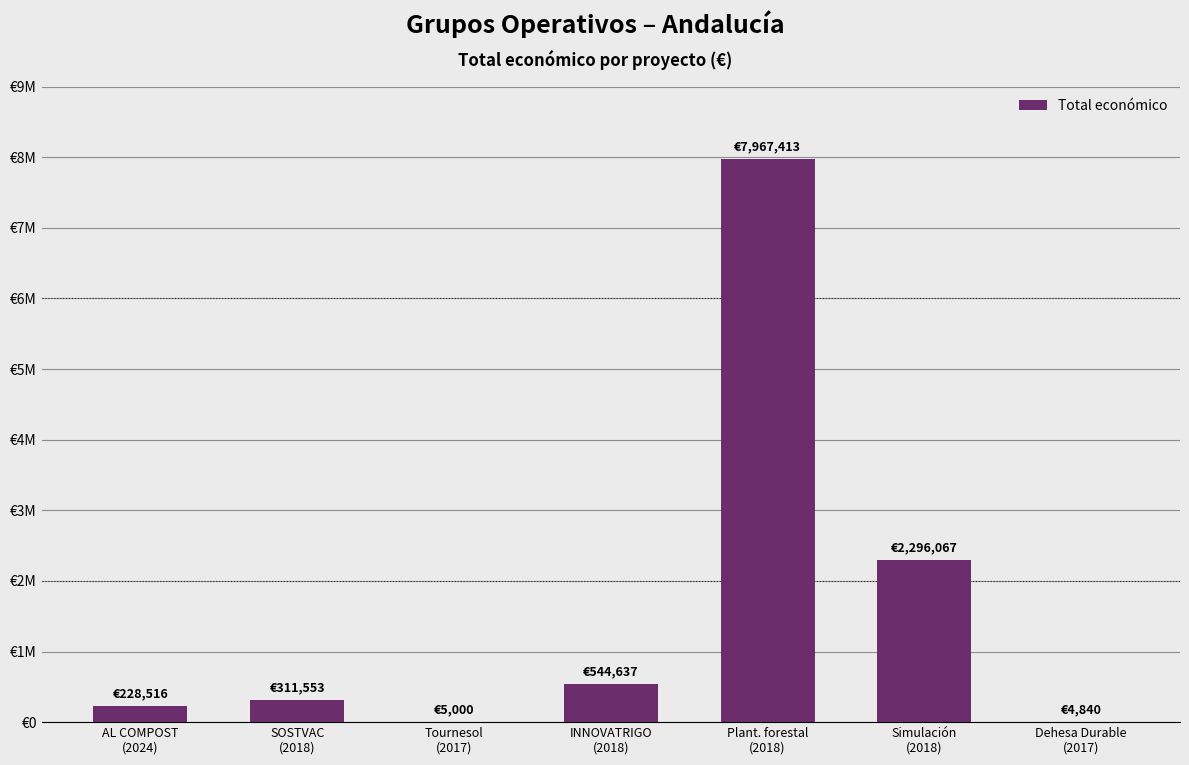

Reading left to right, what are all the values shown in this chart?

AL COMPOST
(2024)=228516	SOSTVAC
(2018)=311553	Tournesol
(2017)=5000	INNOVATRIGO
(2018)=544637	Plant. forestal
(2018)=7967413	Simulación
(2018)=2296067	Dehesa Durable
(2017)=4840